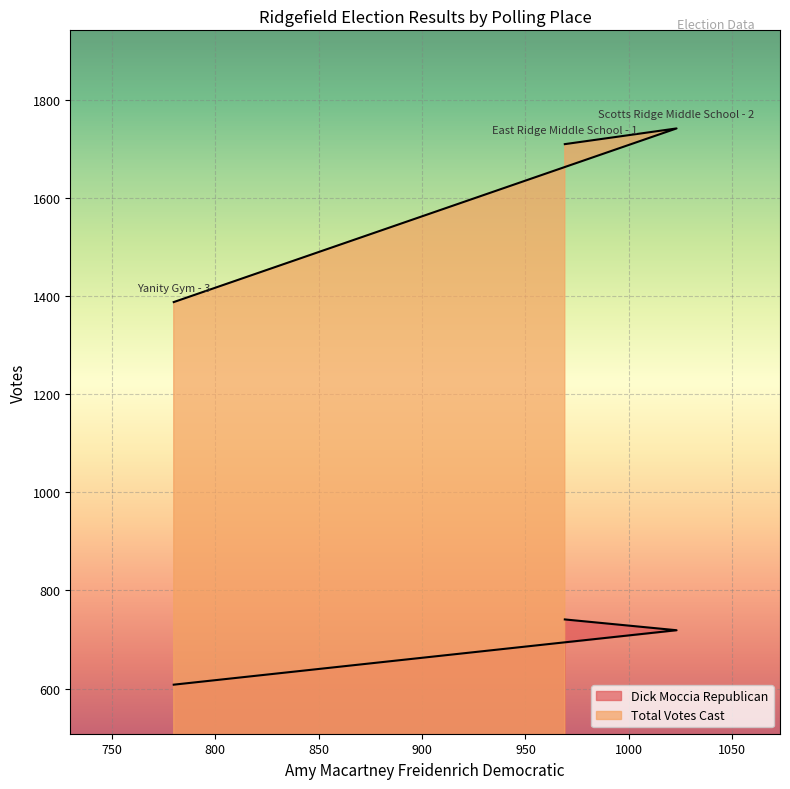

What are all the series names shown in the legend?

Dick Moccia Republican, Total Votes Cast